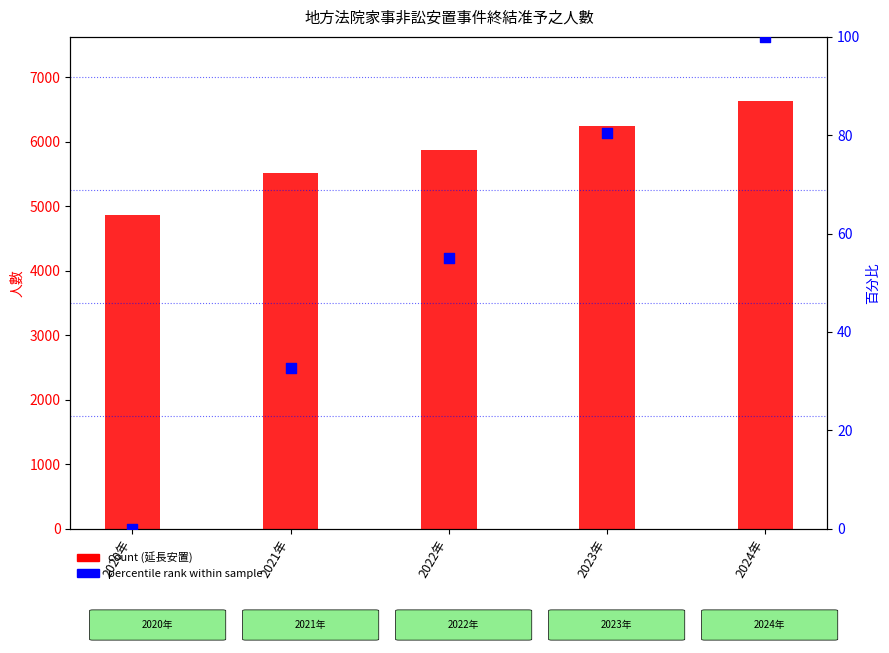

Which series has the widest spread of Y values?

延長安置